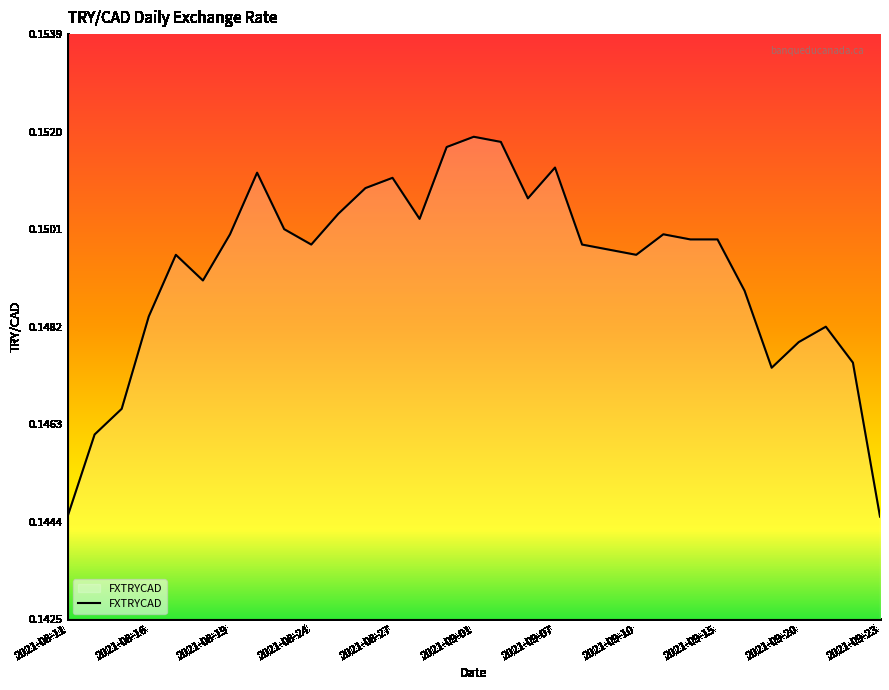

How many points are lower than both their immediate neighbors (excluding endpoints)?

6